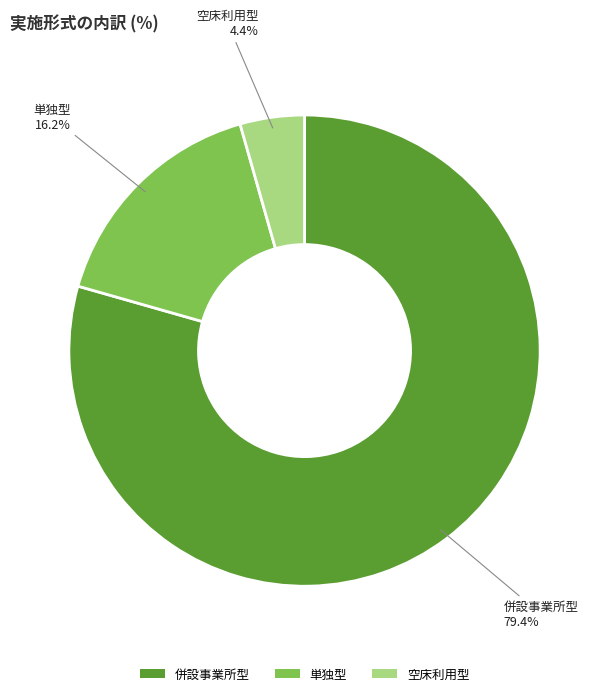

How many slices are in this pie chart?

3